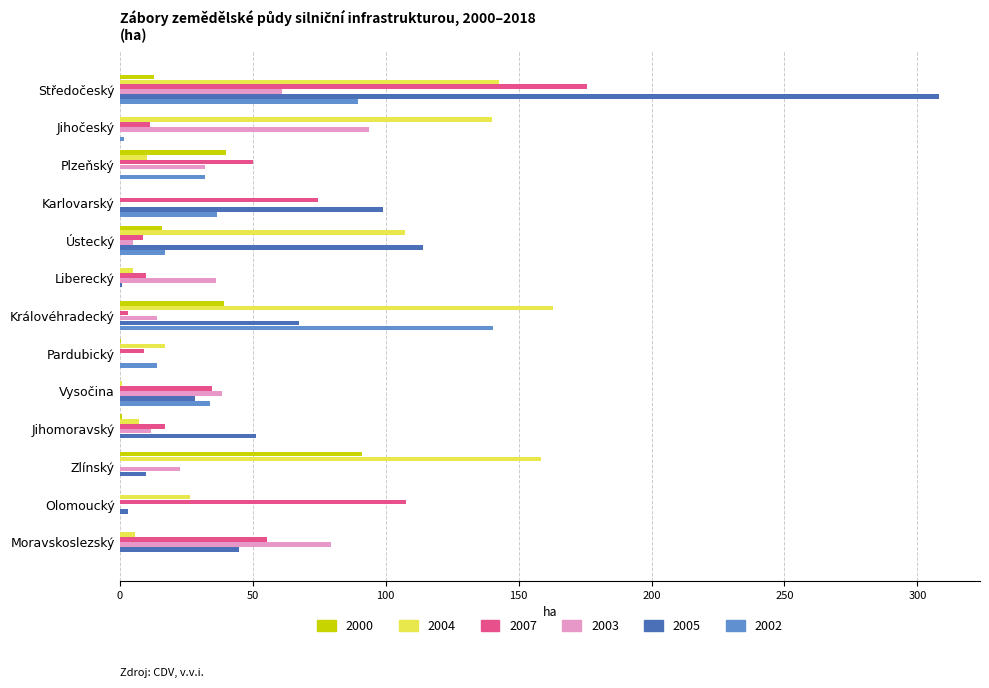

What is the greatest value displayed?

308.1